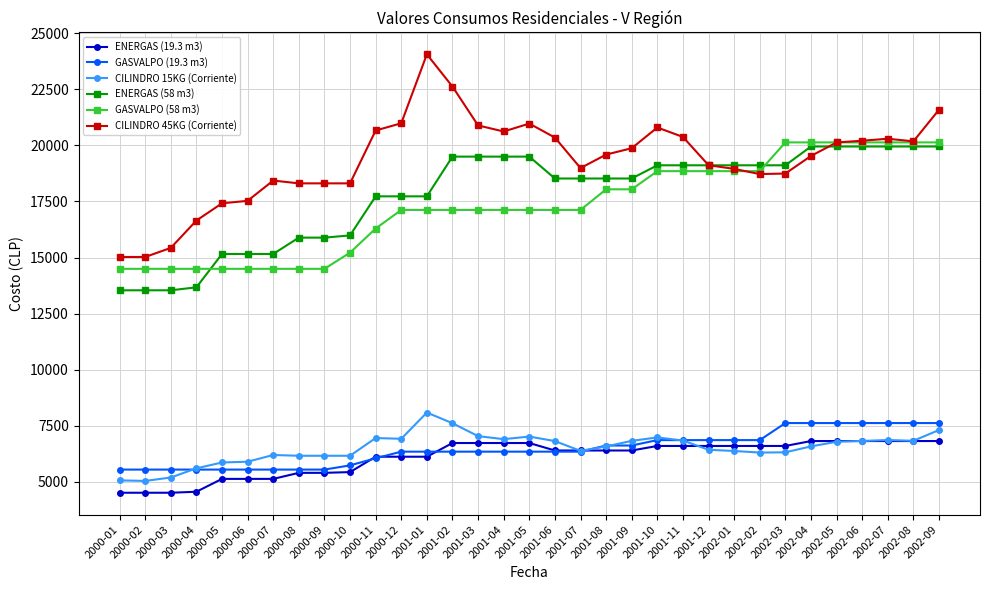

What is the difference between the highest and lowest values at 2001-02?

16290.2